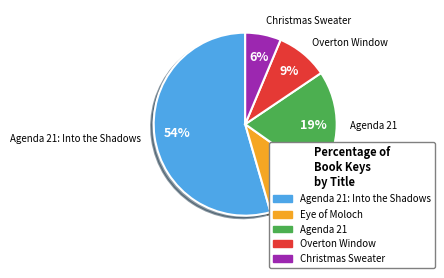

Is there a majority slice in this chart?

Yes